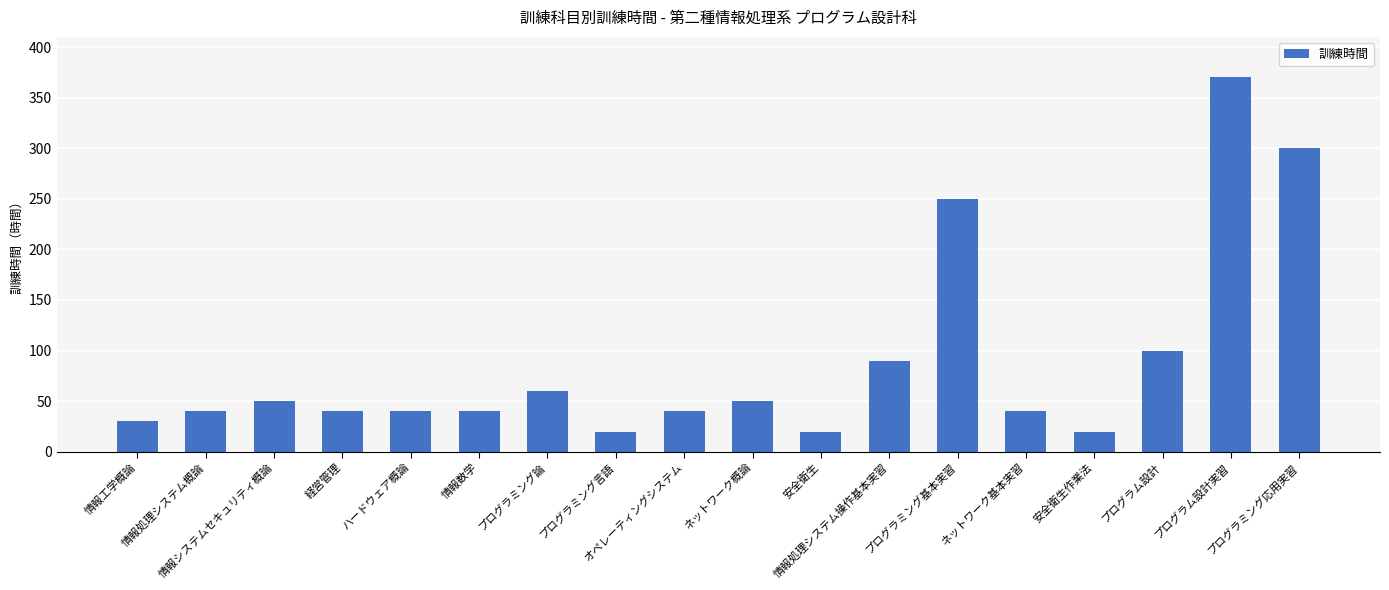

What is the average value?

89